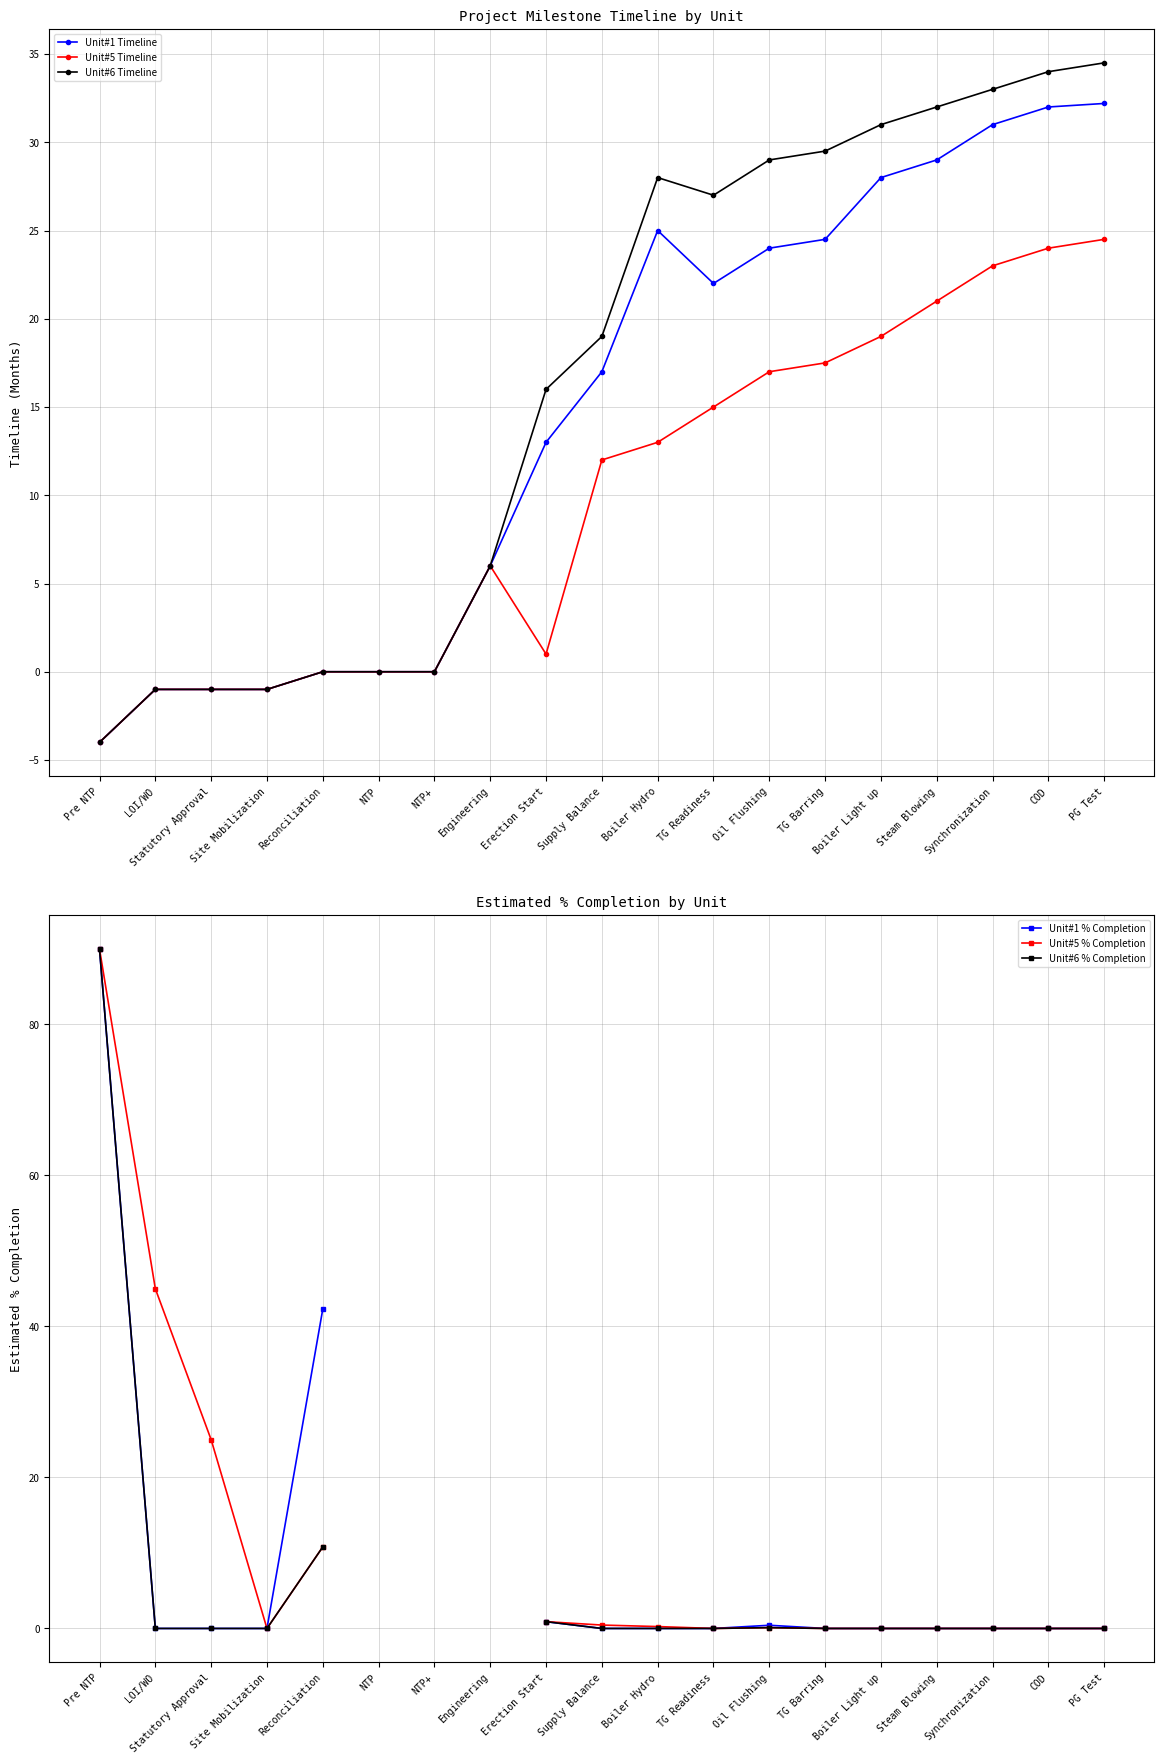

Rank the series by their maximum value, from lowest to highest.

Unit#5 Timeline, Unit#1 Timeline, Unit#6 Timeline, Unit#1 % Completion, Unit#5 % Completion, Unit#6 % Completion